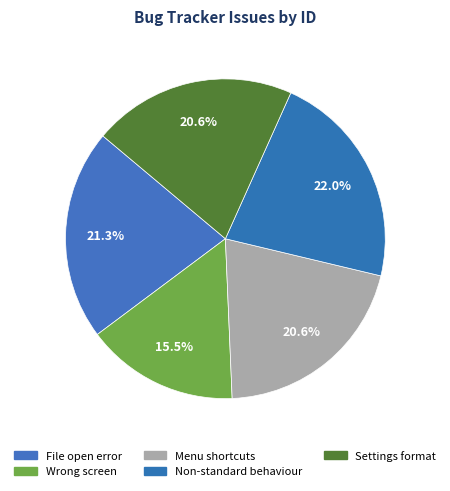

What is the largest slice in the pie chart?

MacOS - Non-standard behaviour